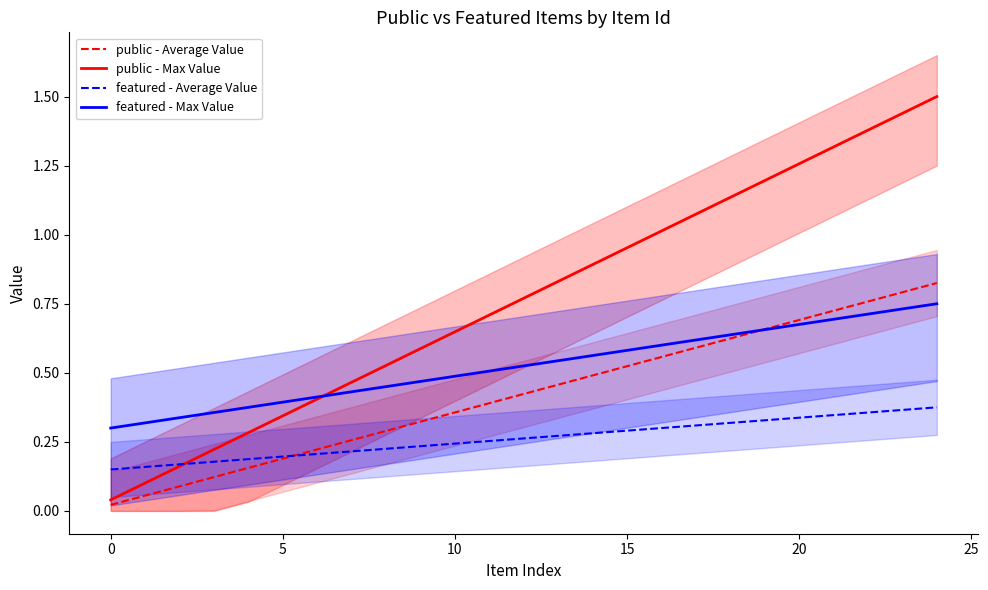

Which series has the largest total across all categories?

public - Max Value